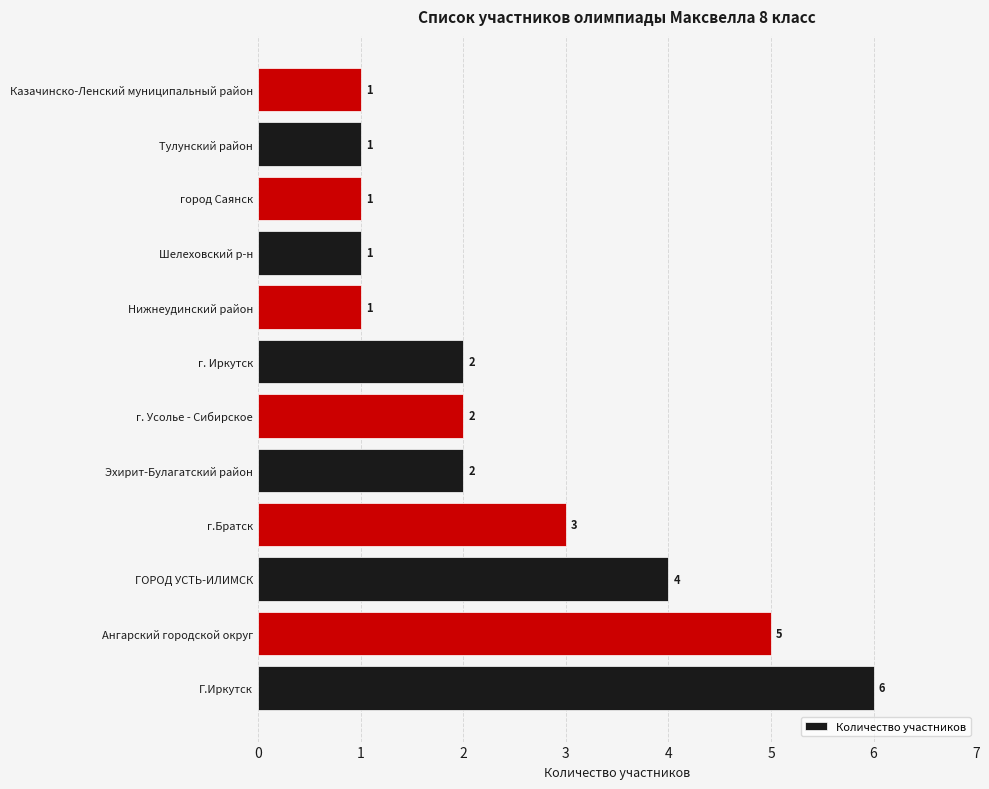

How many values are between 1 and 4?

10